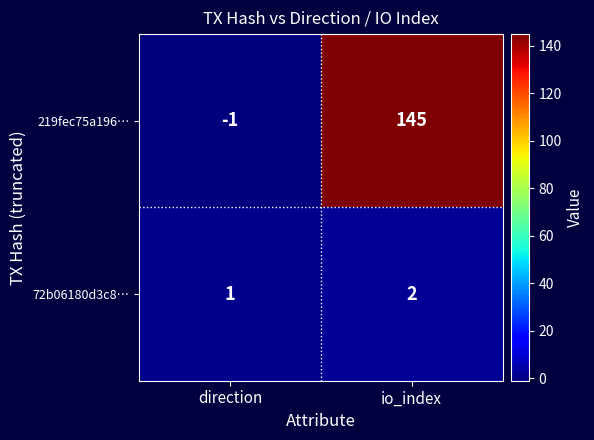

How many data points does each series have?

2